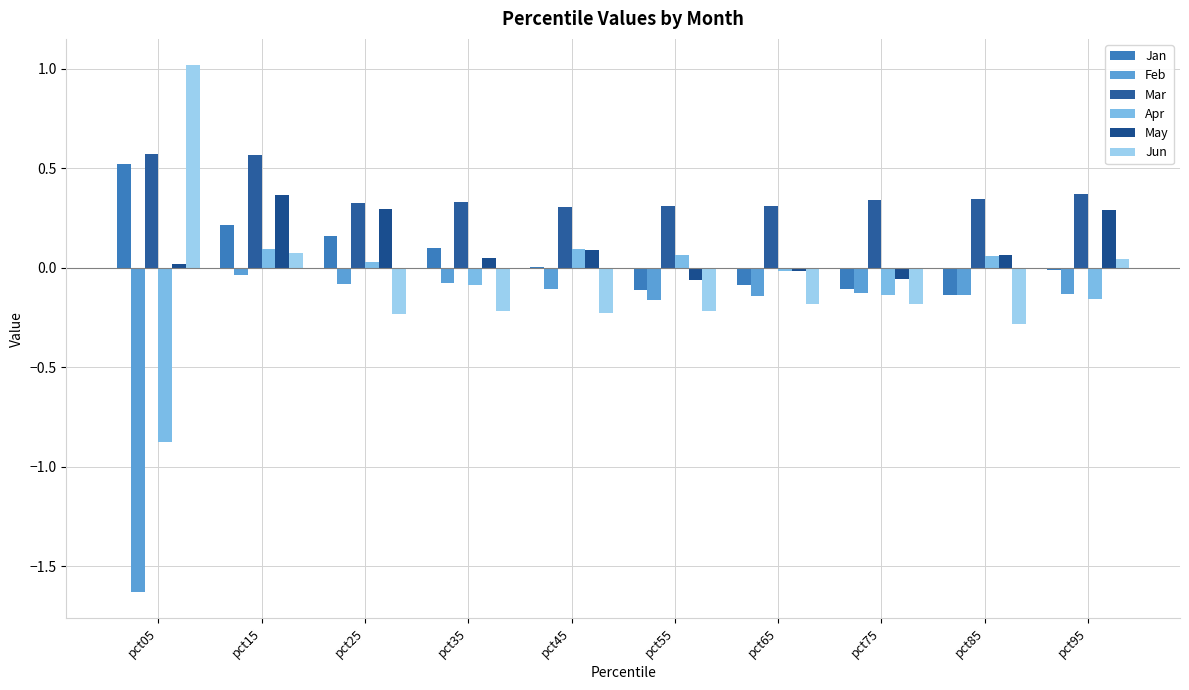

Which series changed the most between pct65 and pct75?

Apr